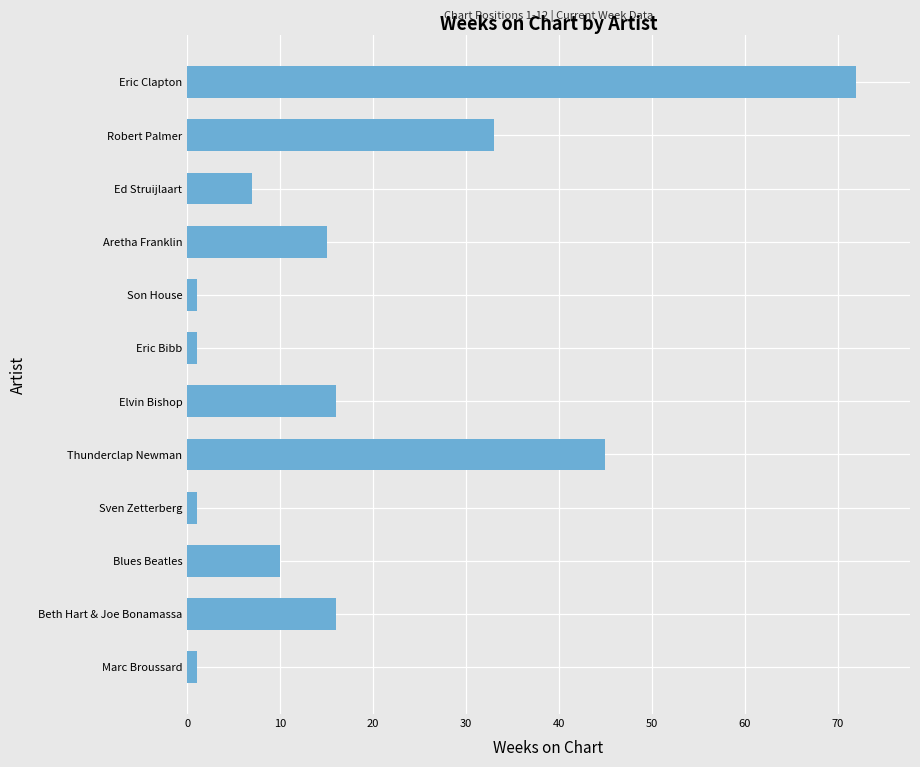

Which label corresponds to the largest value in the chart?

Eric Clapton